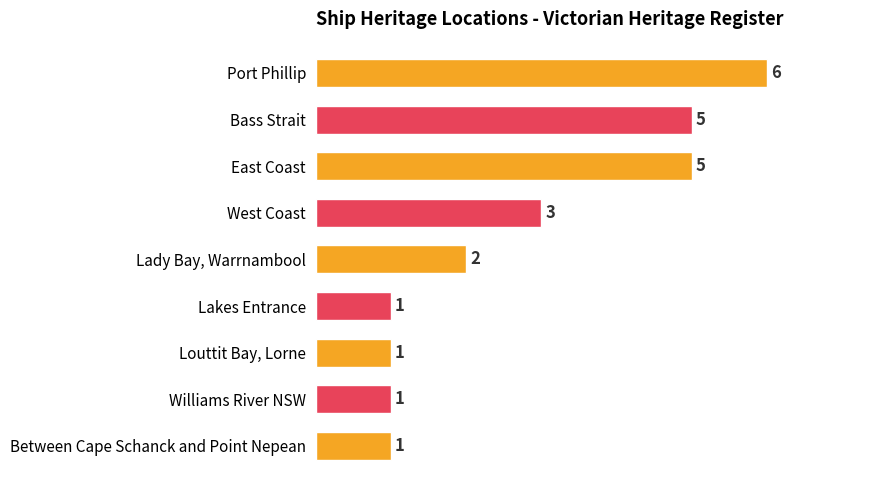

What is the smallest value displayed?

1